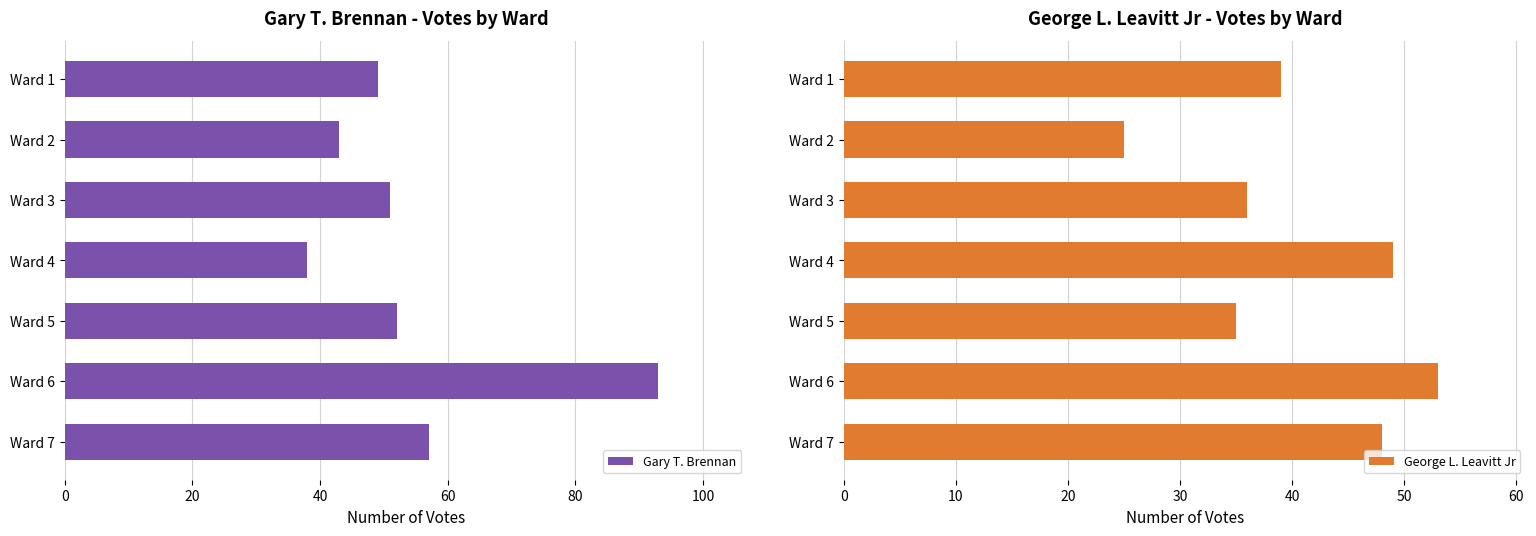

The George L. Leavitt Jr series shows 49 at Ward 4. True or false?

True